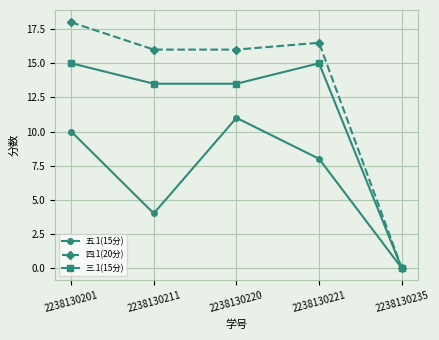

Between 2238130211 and 2238130221, which series saw the biggest shift?

五.1(15分)